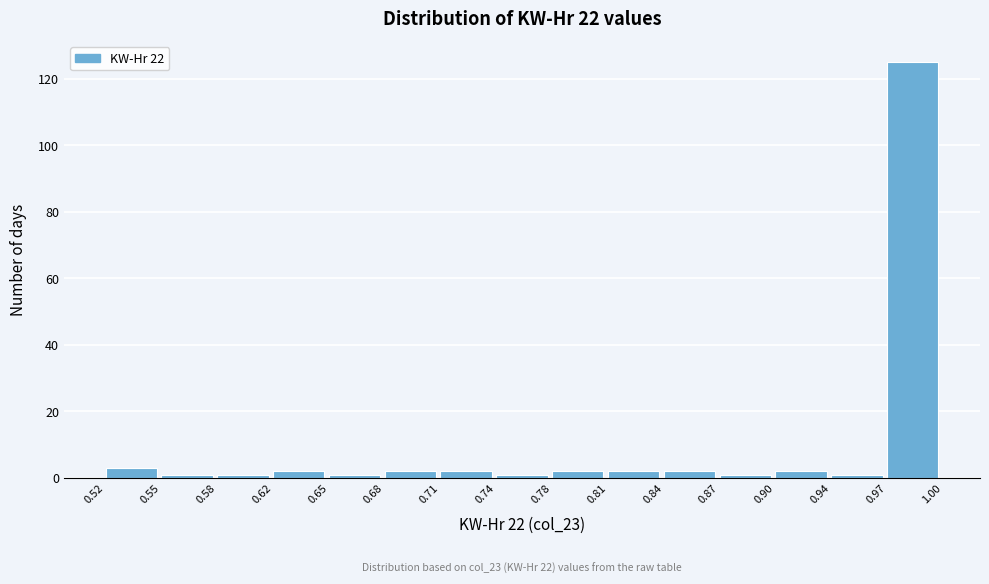

Which range on the x-axis has the tallest bar?

0.97 to 1.00